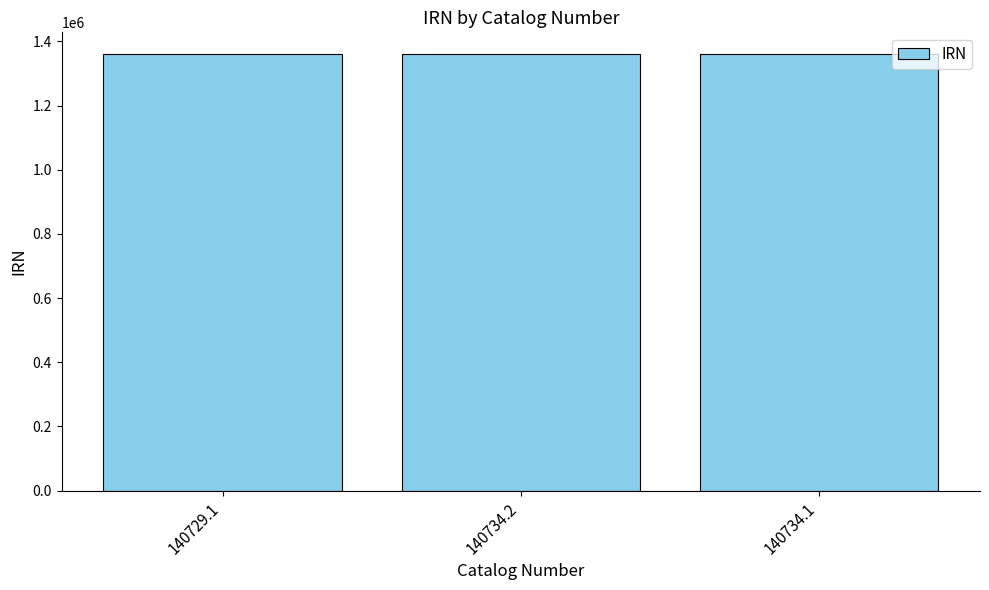

How many bars are there in total?

3